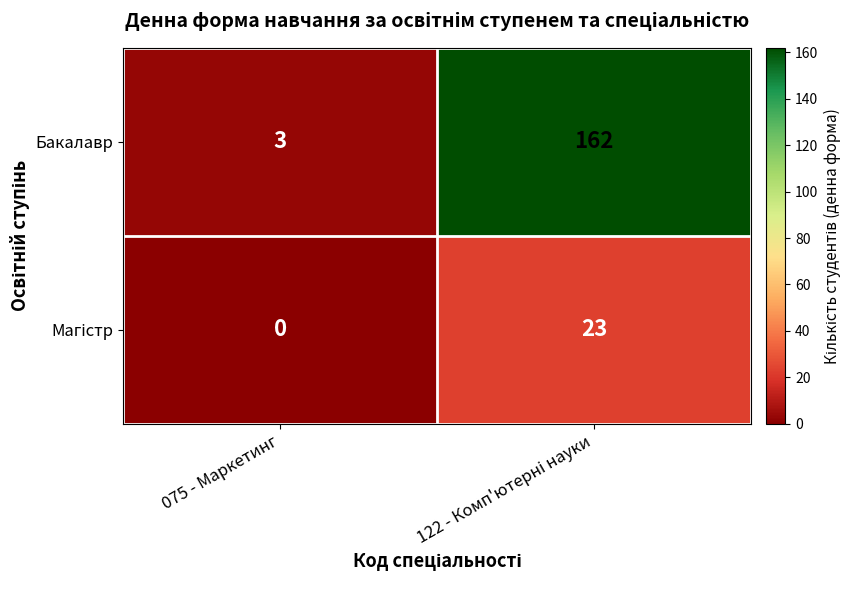

Which category has the lowest value across all series?

075 - Маркетинг